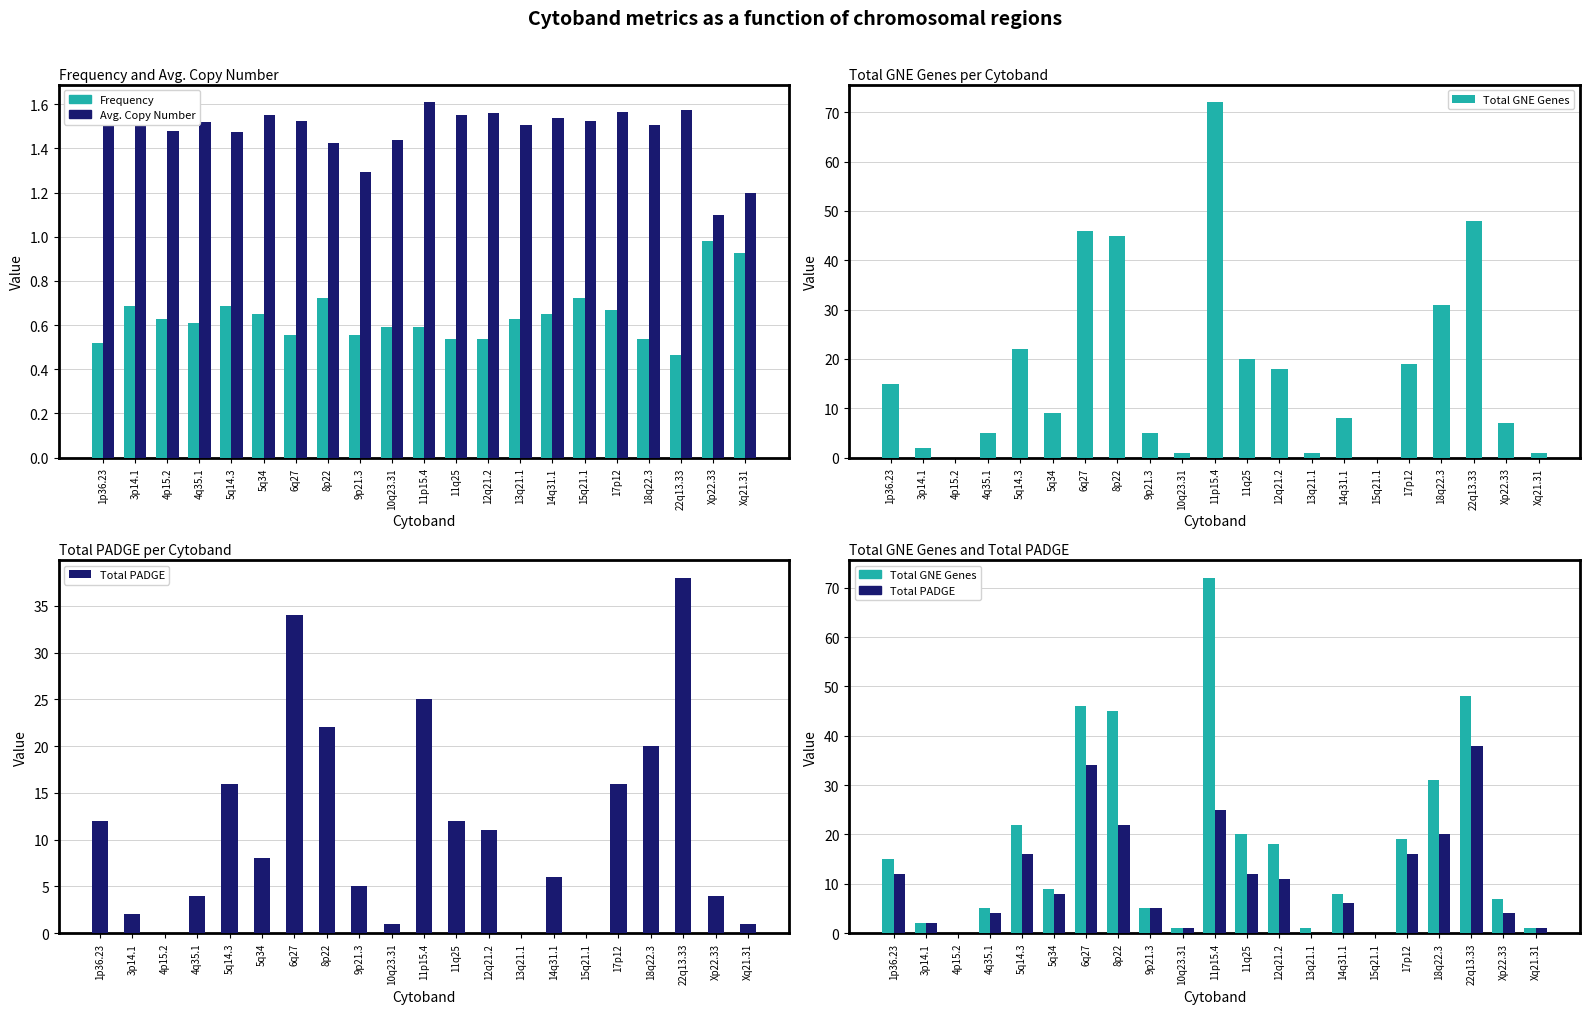

List the labels in order of Total PADGE value, smallest first.

4p15.2, 13q21.1, 15q21.1, 10q23.31, Xq21.31, 3p14.1, 4q35.1, Xp22.33, 9p21.3, 14q31.1, 5q34, 12q21.2, 1p36.23, 11q25, 5q14.3, 17p12, 18q22.3, 8p22, 11p15.4, 6q27, 22q13.33